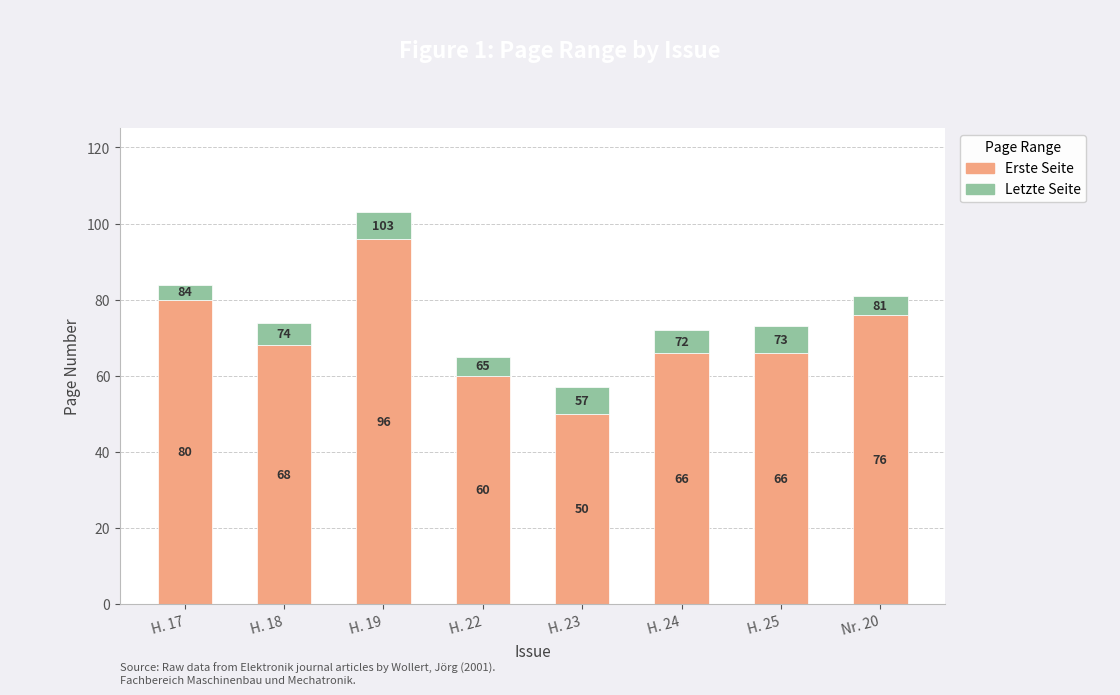

The Erste Seite series shows 93 at H. 18. True or false?

False